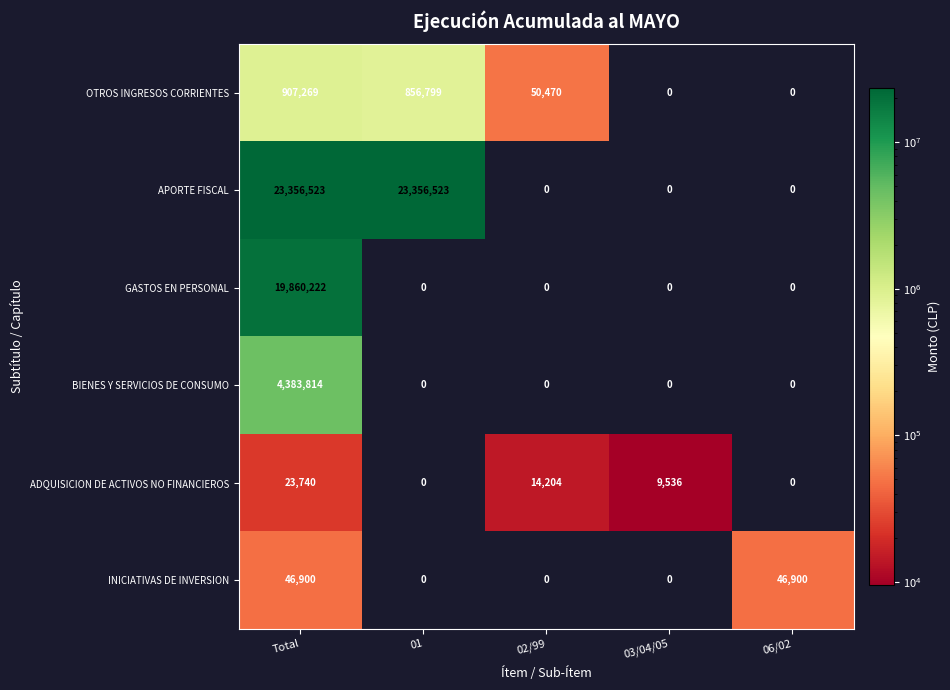

The value of ADQUISICION DE ACTIVOS NO FINANCIEROS at 03/04/05 is 12447. True or false?

False